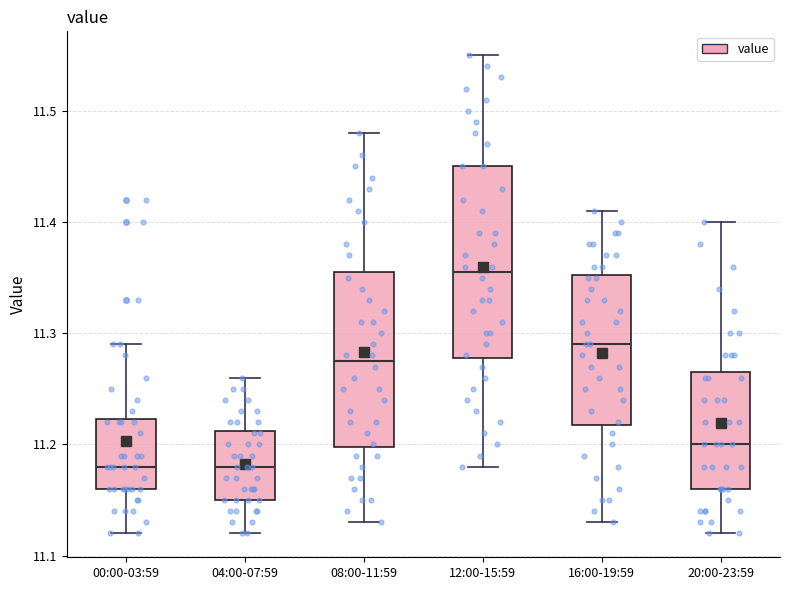

Reading left to right, read every box against the y-axis: the position of its median line, the range the box covers, and the ends of its whiskers. The values are not printed on the chart, so give them approximately, as read against the axis.

00:00-03:59: median 11.18, box 11.16 to 11.22, whiskers 11.12 to 11.29
04:00-07:59: median 11.18, box 11.15 to 11.21, whiskers 11.12 to 11.26
08:00-11:59: median 11.28, box 11.20 to 11.36, whiskers 11.13 to 11.48
12:00-15:59: median 11.36, box 11.28 to 11.45, whiskers 11.18 to 11.55
16:00-19:59: median 11.29, box 11.22 to 11.35, whiskers 11.13 to 11.41
20:00-23:59: median 11.20, box 11.16 to 11.27, whiskers 11.12 to 11.40